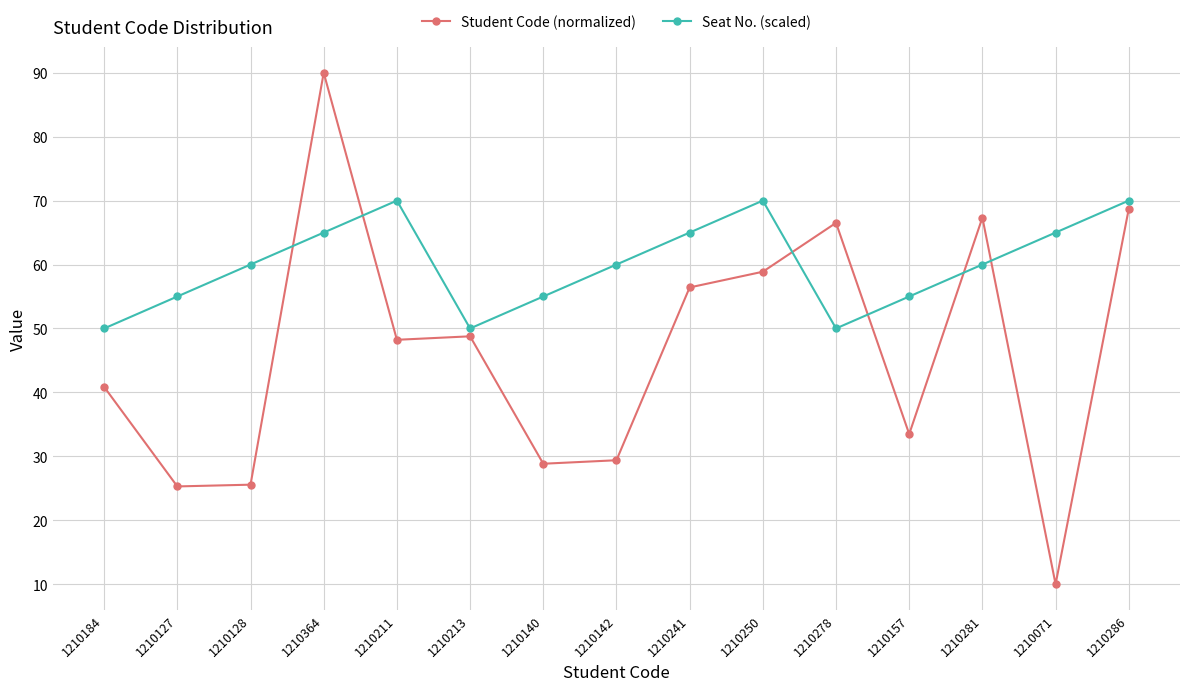

What is the label of the 4th point from the right?

1210157